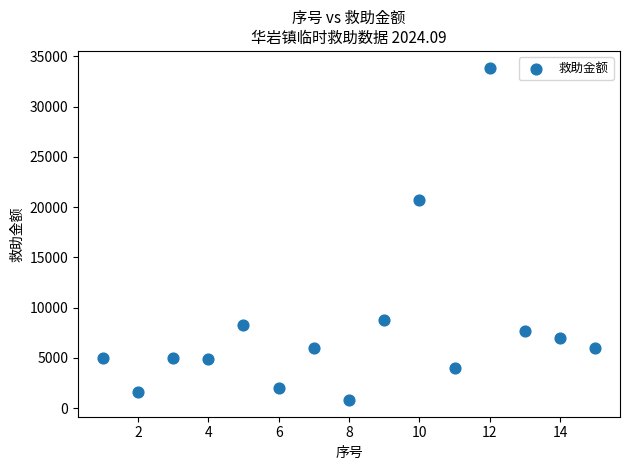

What Y value in the scatter plot is closest to 17343?

20752